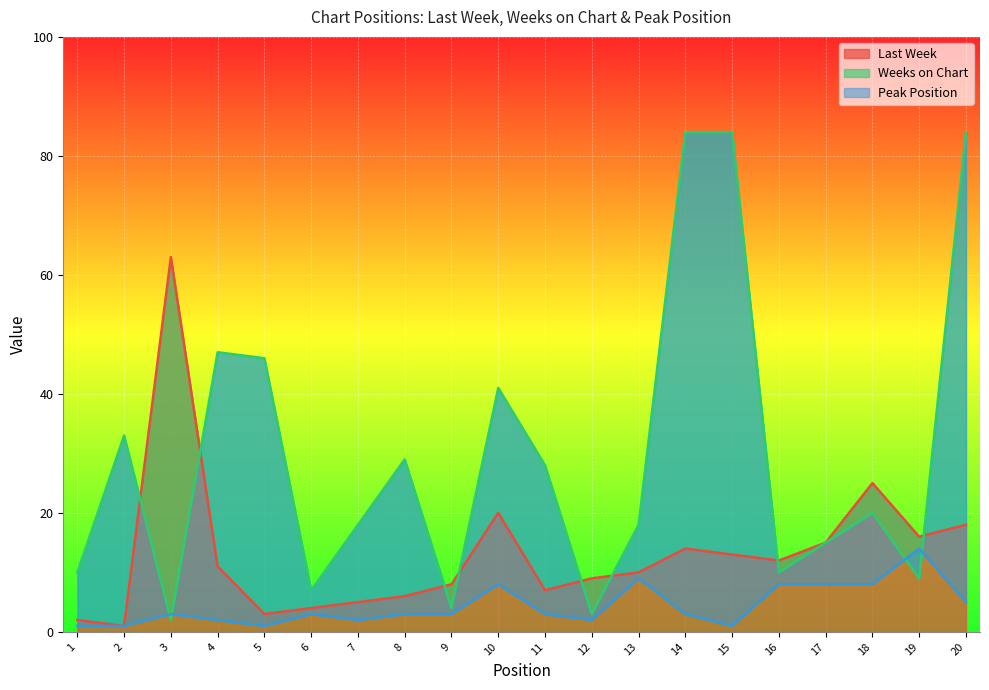

Which series has the widest spread of values?

Weeks on Chart